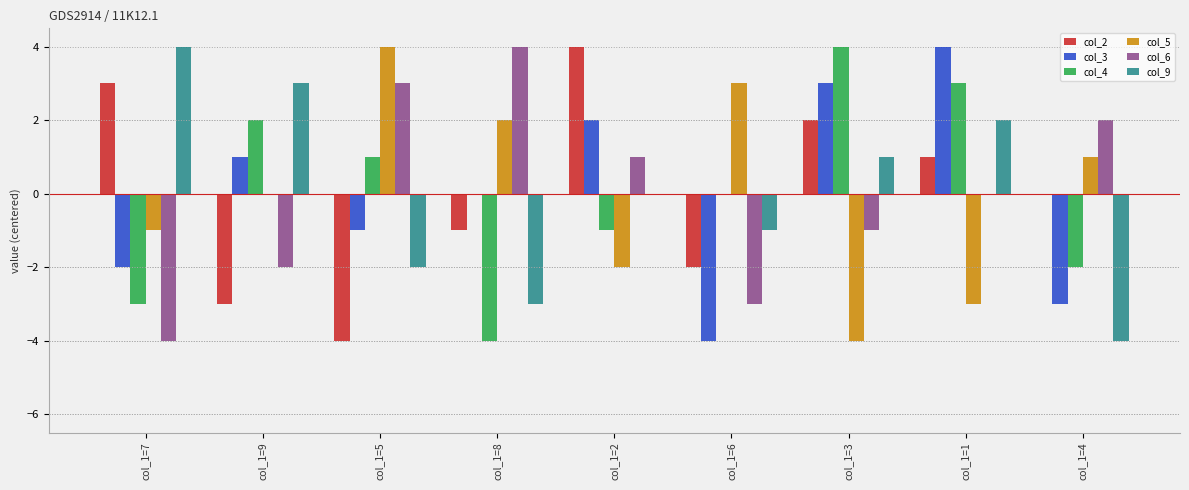

Between col_1=8 and col_1=3, which series saw the biggest shift?

col_4